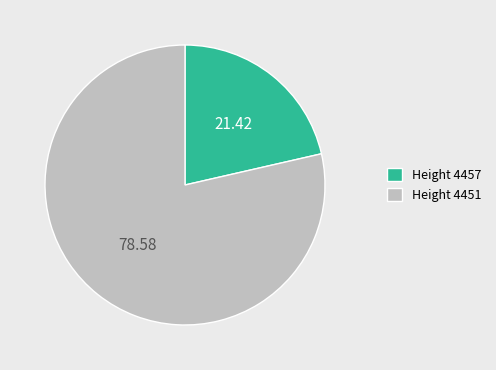

Combined, do Height 4451 and Height 4457 account for over 50%?

Yes